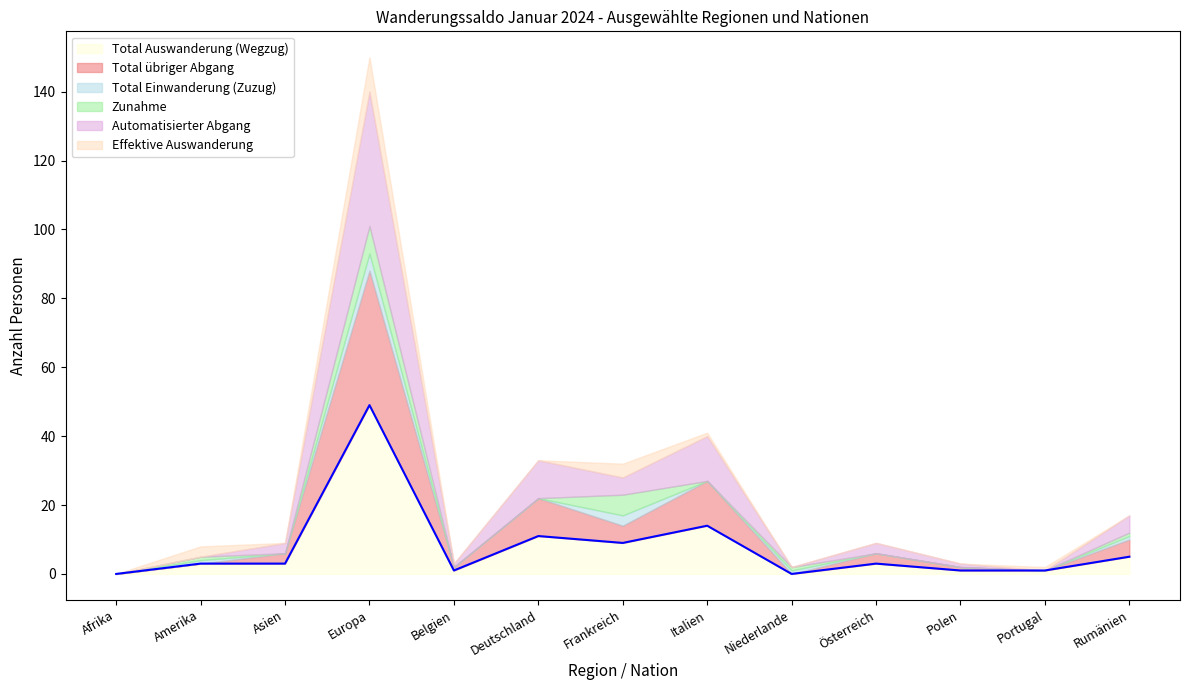

At which label is Total Auswanderung (Wegzug) closest to 24?

Italien